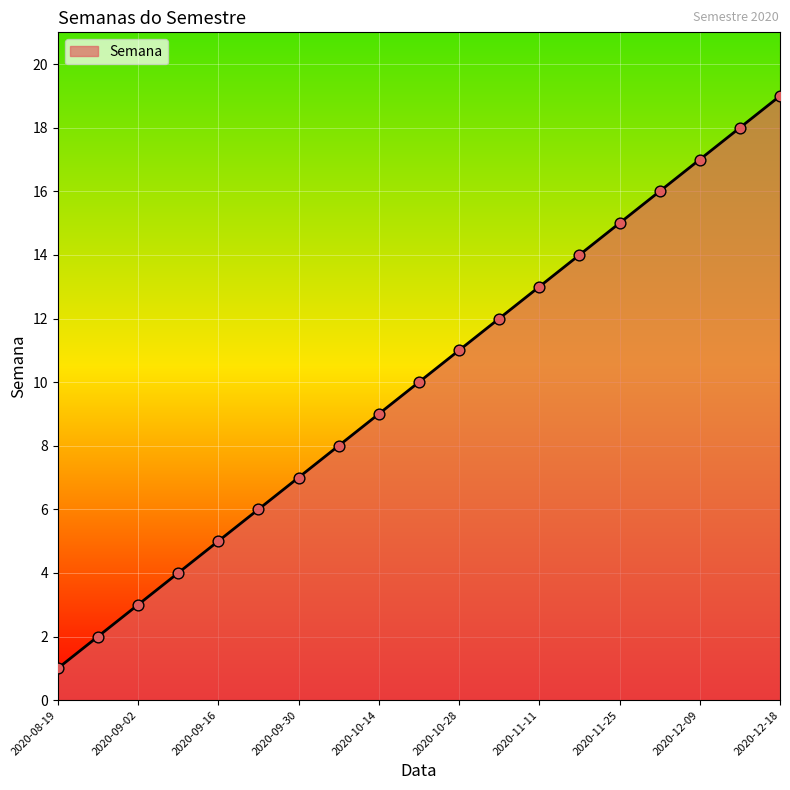

What is the difference between the maximum and minimum values?

18